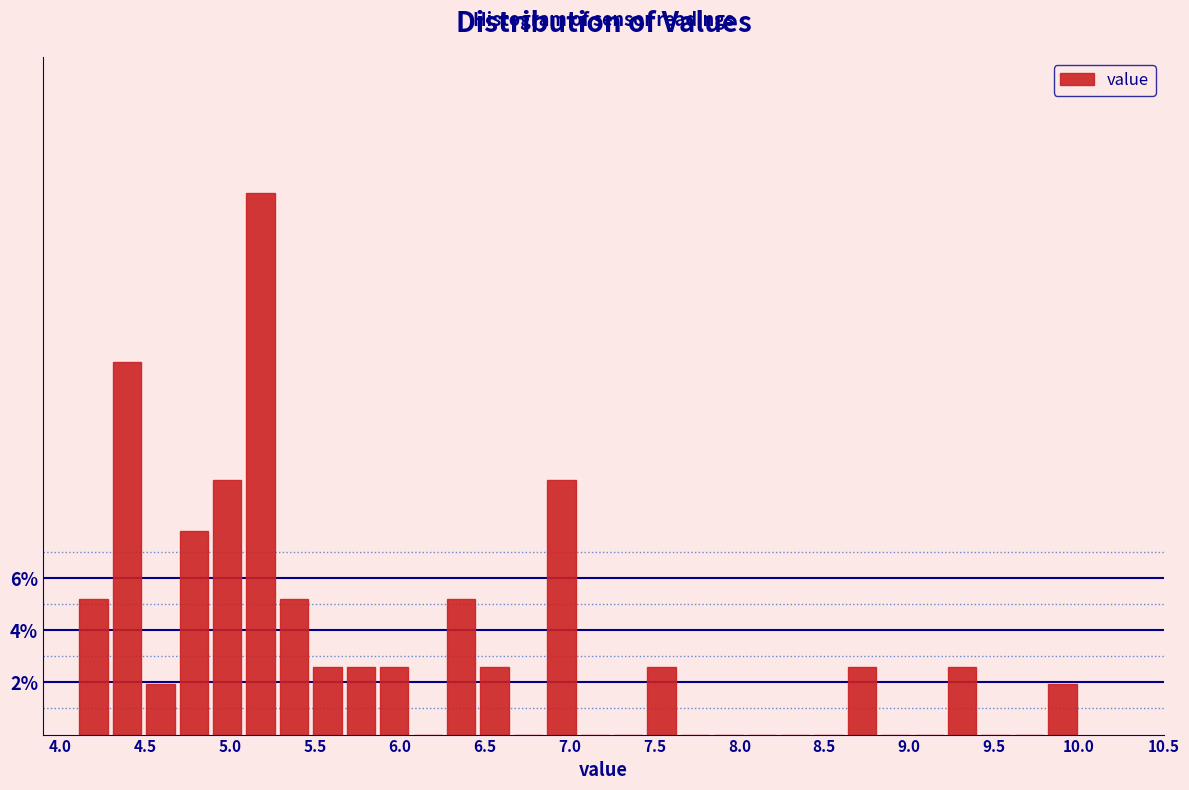

Around what value on the x-axis is the tallest bar? Give the approximate position of its centre, as read against the axis.

5.20